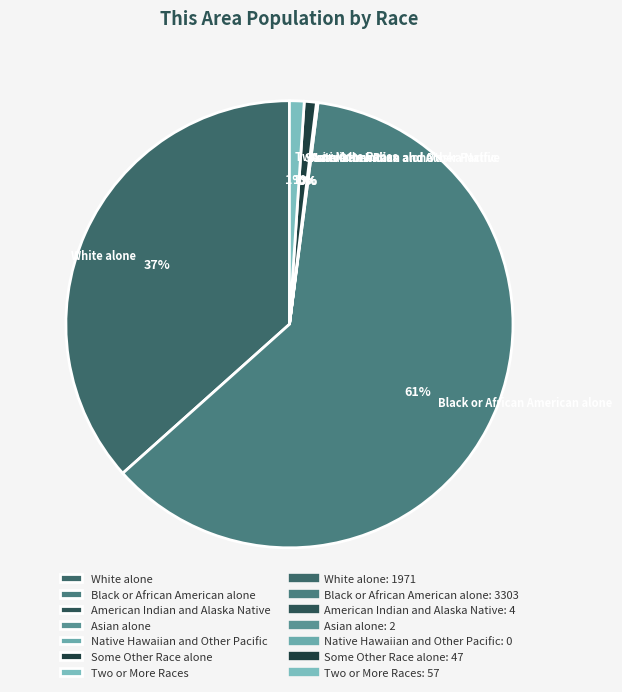

Combined, do White alone and Two or More Races account for over 50%?

No